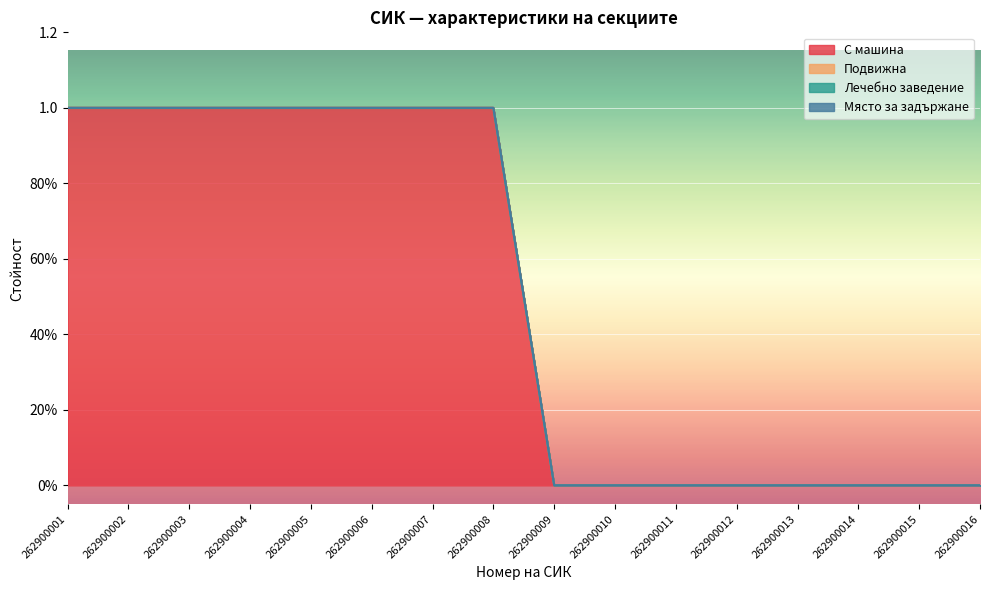

Rank the series at 262900004 from lowest to highest value.

Подвижна, Лечебно заведение, Място за задържане, С машина